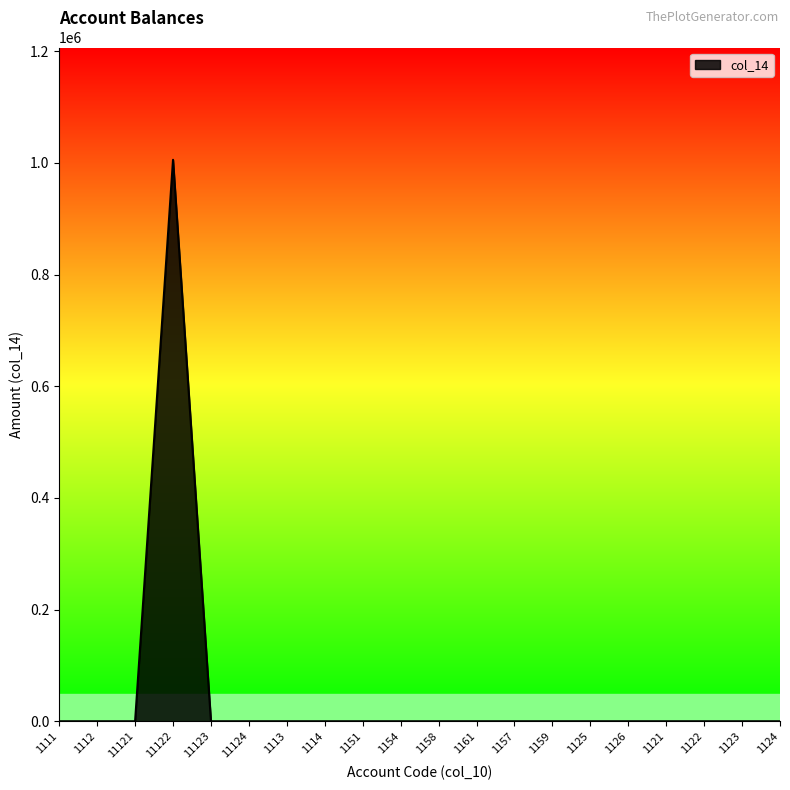

What is the difference between the maximum and minimum values?

1005500